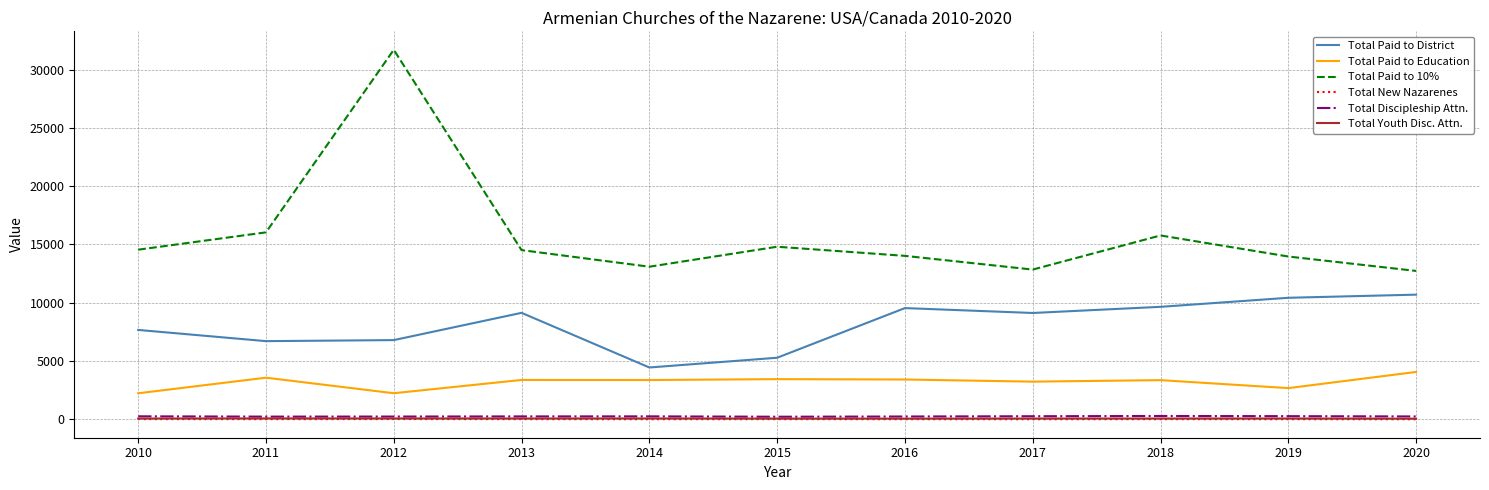

The value of Total New Nazarenes at 2020 is 0. True or false?

True